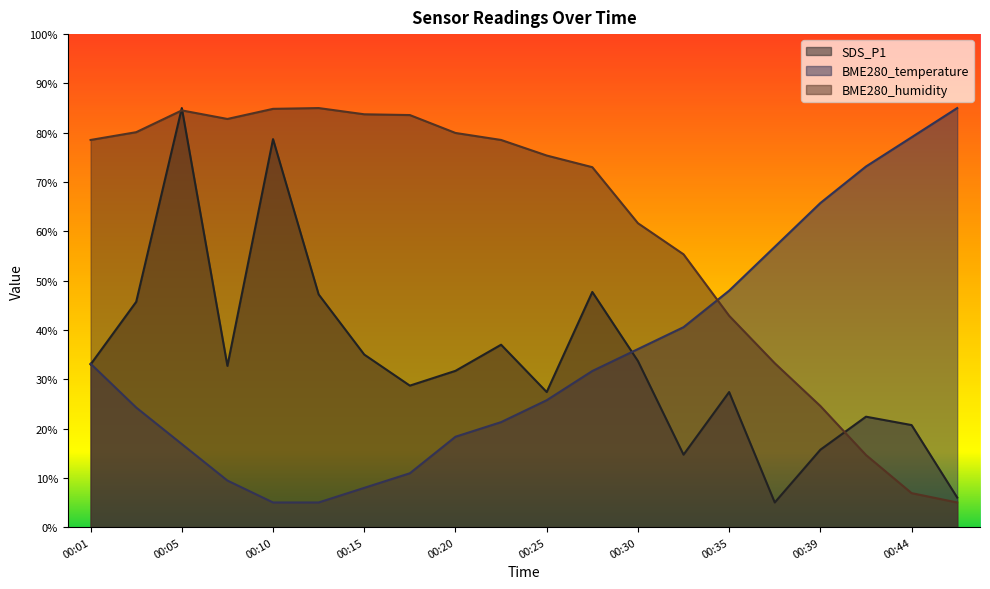

Where is BME280_humidity nearest to the value 44?

00:35